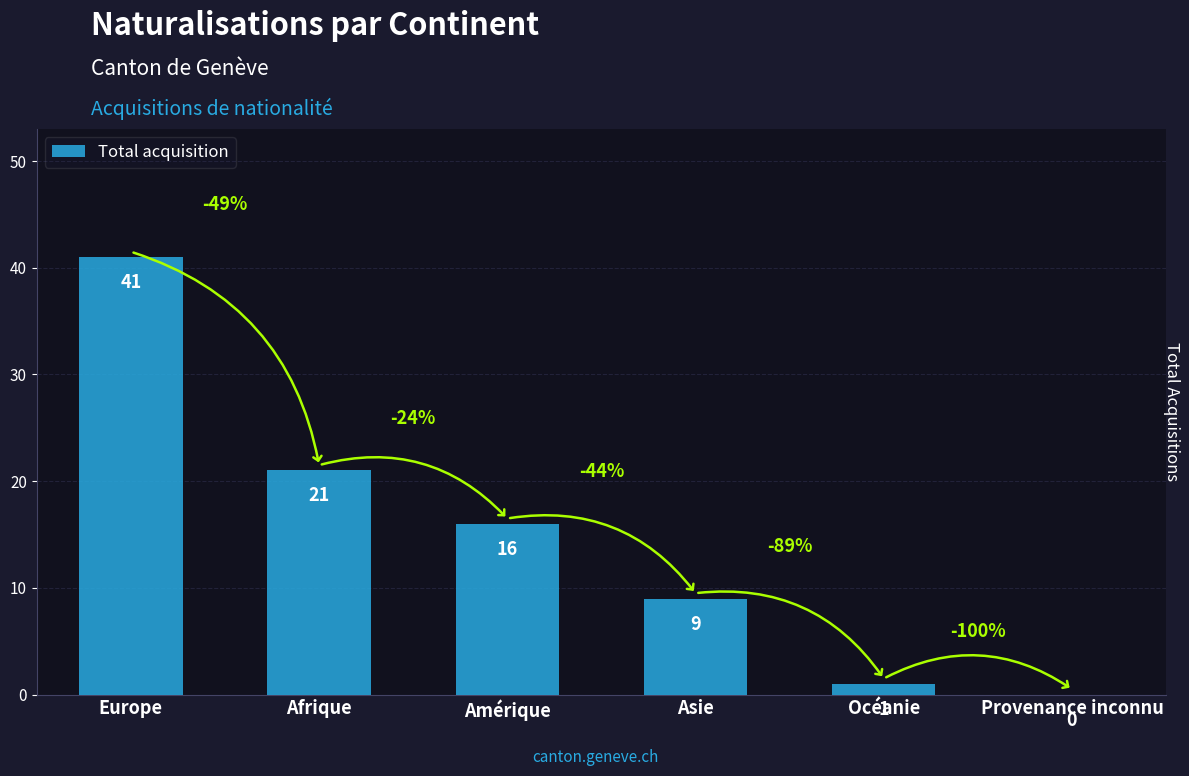

The value at Europe is 41. True or false?

True